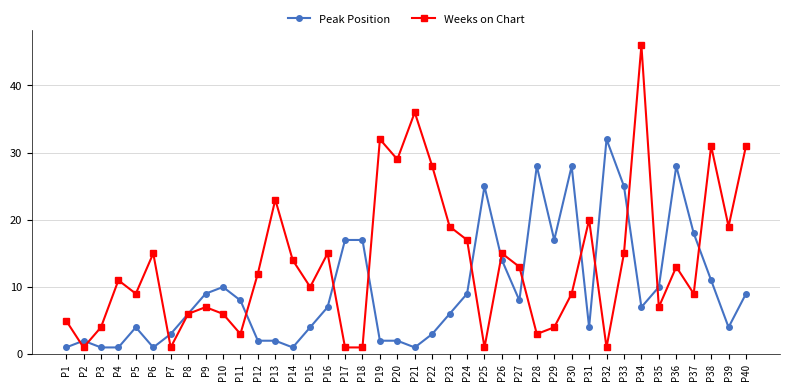

Reading left to right, what are all the values shown in this chart?

Peak Position: P1=1	P2=2	P3=1	P4=1	P5=4	P6=1	P7=3	P8=6	P9=9	P10=10	P11=8	P12=2	P13=2	P14=1	P15=4	P16=7	P17=17	P18=17	P19=2	P20=2	P21=1	P22=3	P23=6	P24=9	P25=25	P26=14	P27=8	P28=28	P29=17	P30=28	P31=4	P32=32	P33=25	P34=7	P35=10	P36=28	P37=18	P38=11	P39=4	P40=9
Weeks on Chart: P1=5	P2=1	P3=4	P4=11	P5=9	P6=15	P7=1	P8=6	P9=7	P10=6	P11=3	P12=12	P13=23	P14=14	P15=10	P16=15	P17=1	P18=1	P19=32	P20=29	P21=36	P22=28	P23=19	P24=17	P25=1	P26=15	P27=13	P28=3	P29=4	P30=9	P31=20	P32=1	P33=15	P34=46	P35=7	P36=13	P37=9	P38=31	P39=19	P40=31